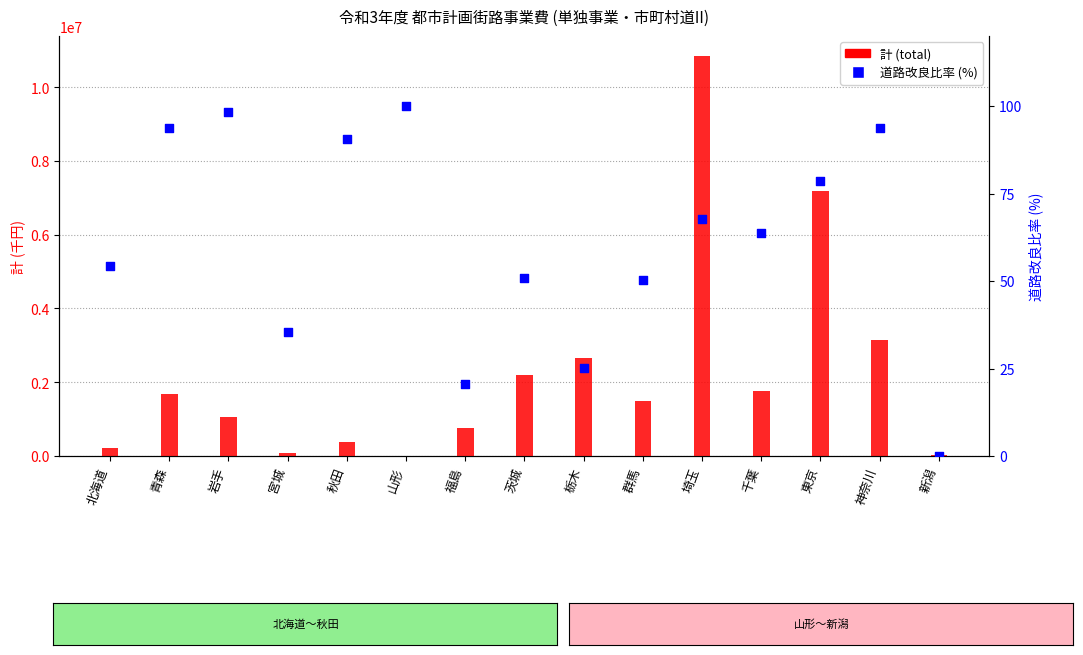

At which category is the sum across all series the highest?

埼玉